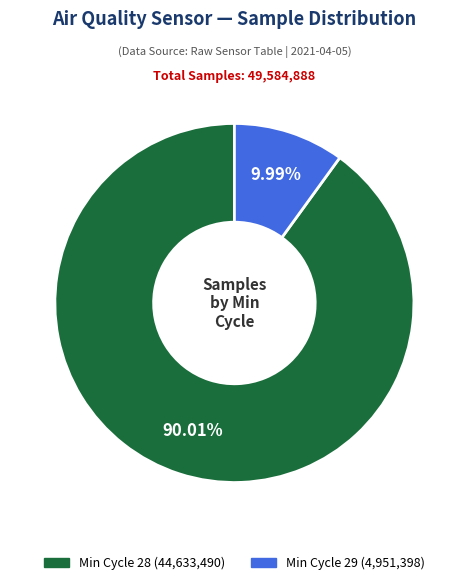

Does any single category account for the majority?

Yes